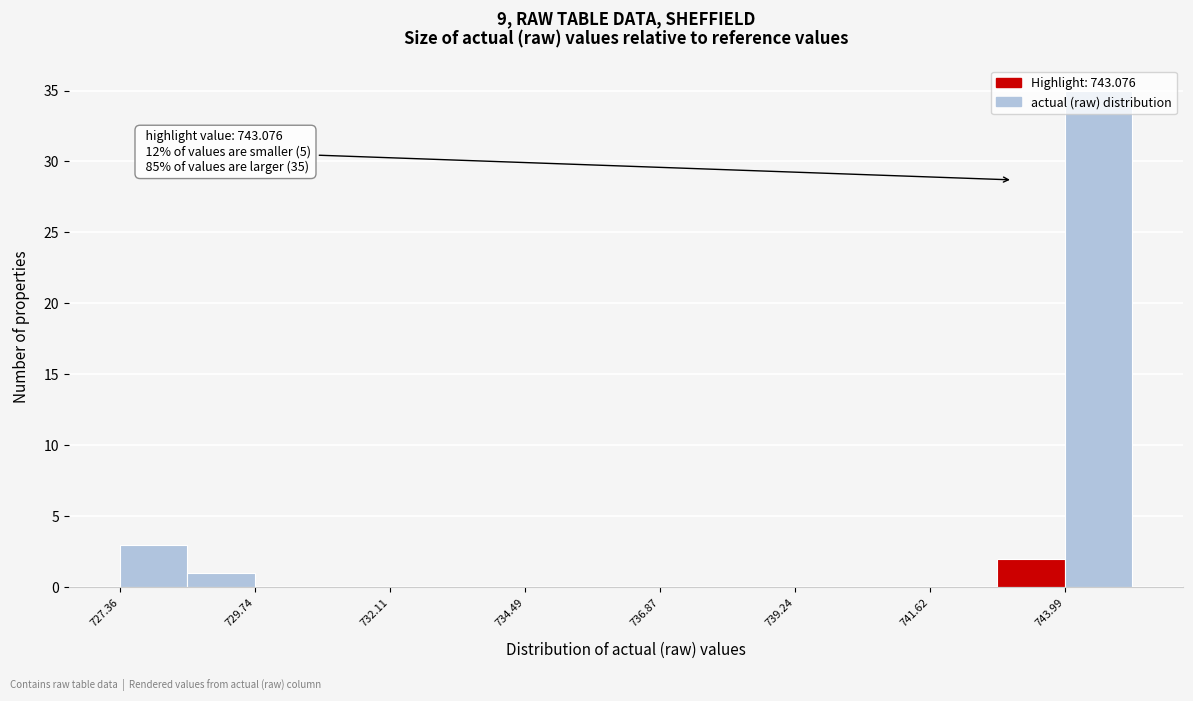

Read against the x-axis, roughly where is the centre of the tallest bar?

744.5